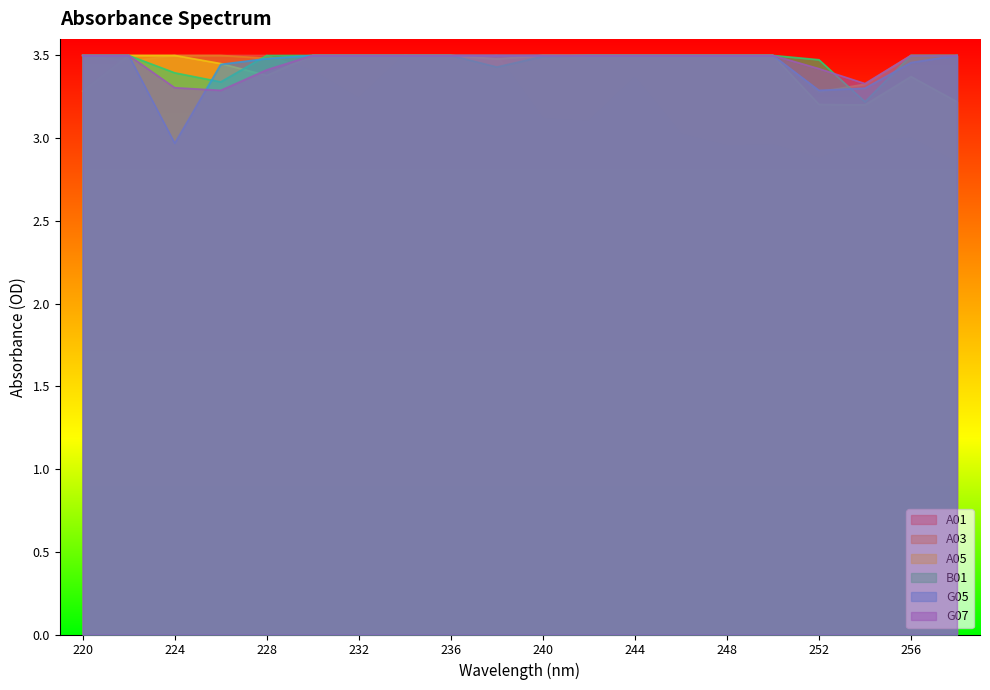

At which category does B01 reach its first local valley?

226